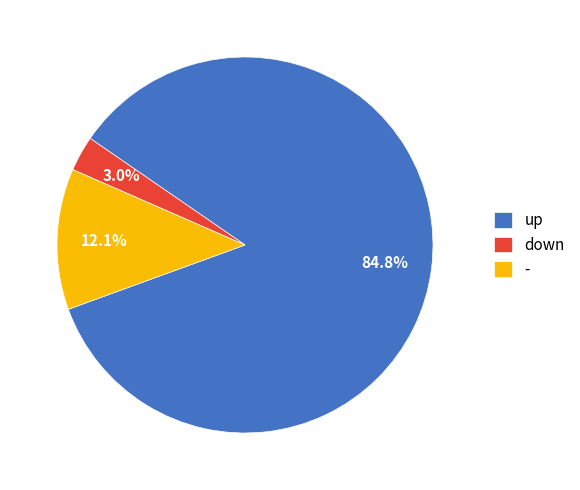

To the nearest percent, what is the difference between the down and up slice percentages?

82%